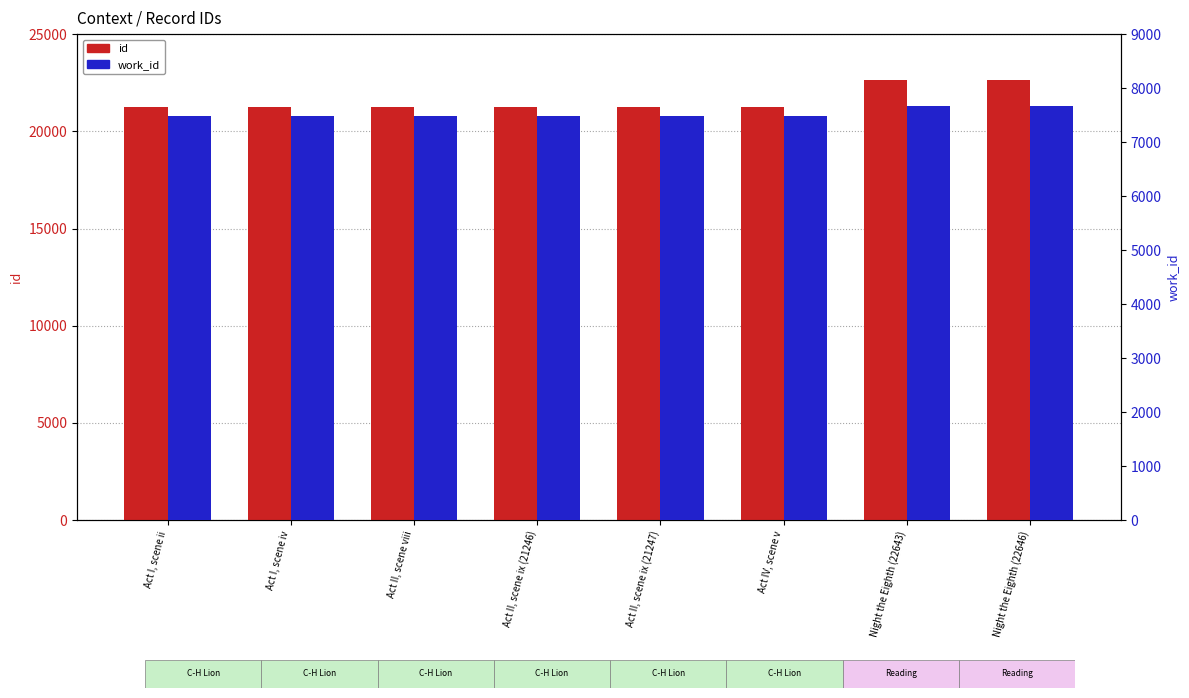

How many data points does each series have?

8